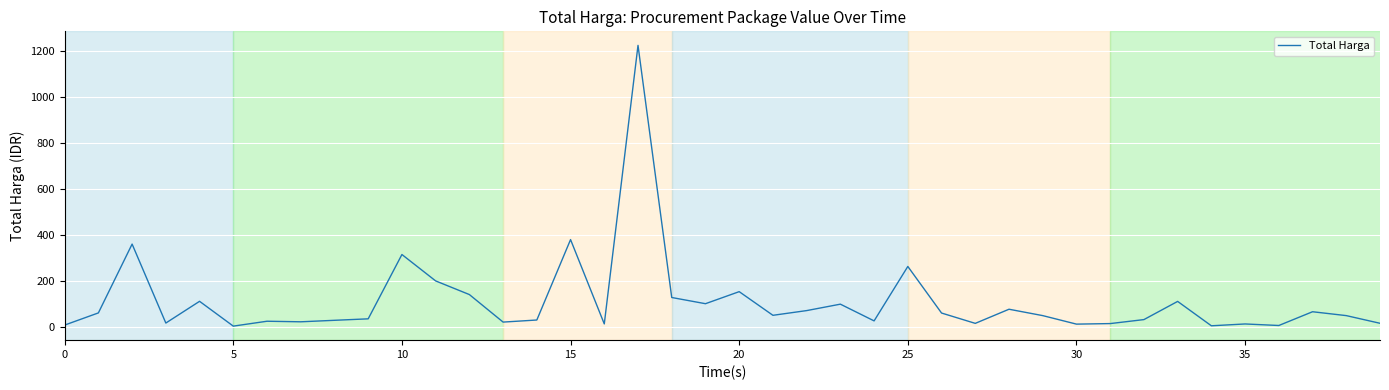

What is the greatest value displayed?

1224.7